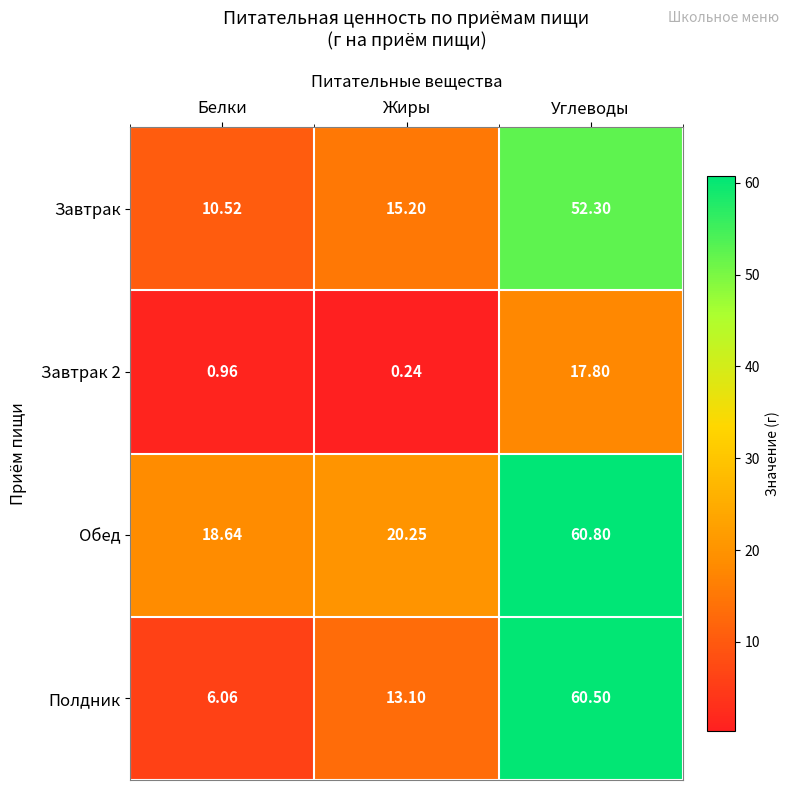

Where is Завтрак 2 nearest to the value 9?

Белки